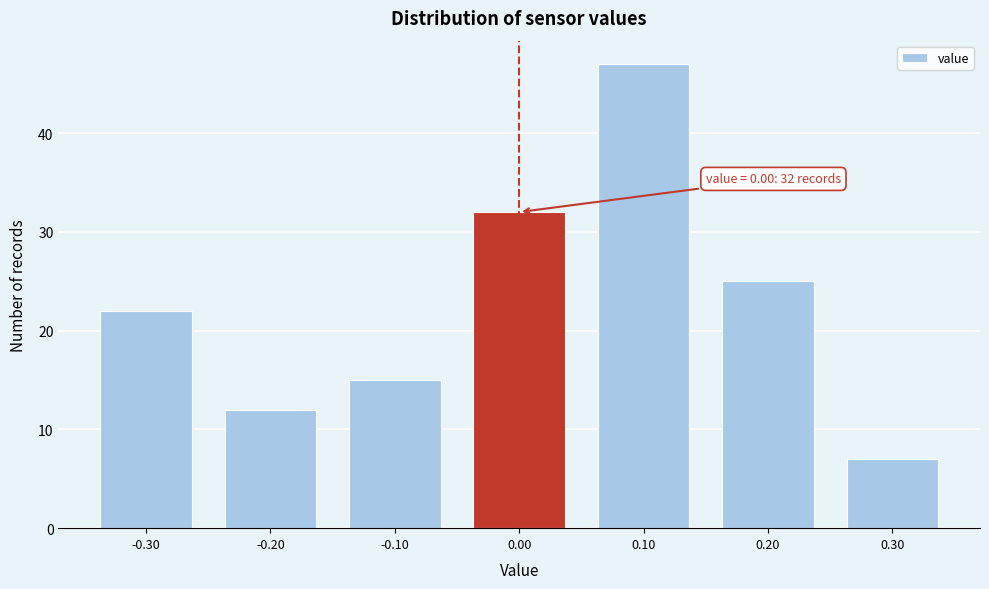

Which range on the x-axis has the tallest bar?

0.05 to 0.15